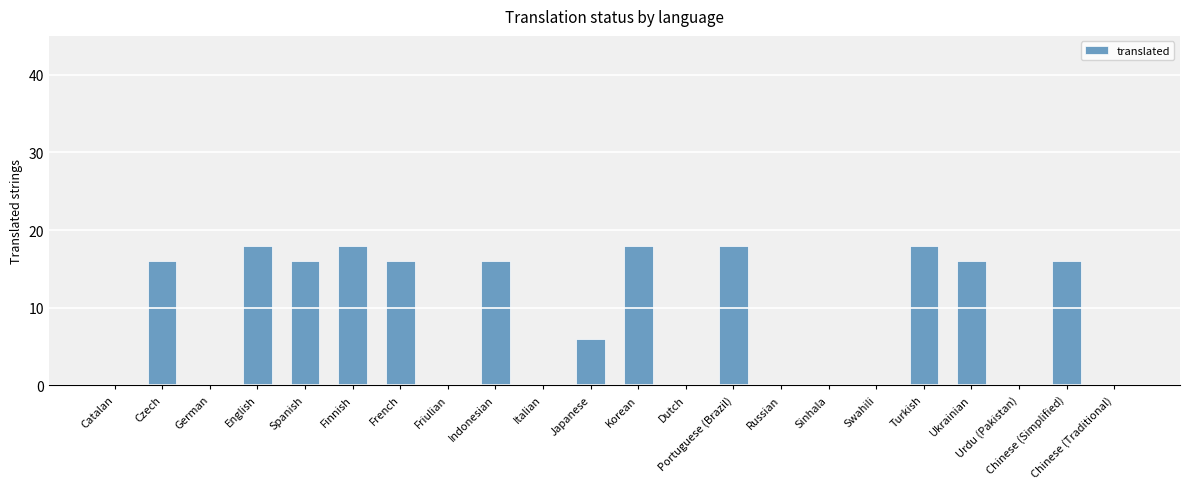

Which has a higher value, Urdu (Pakistan) or English?

English